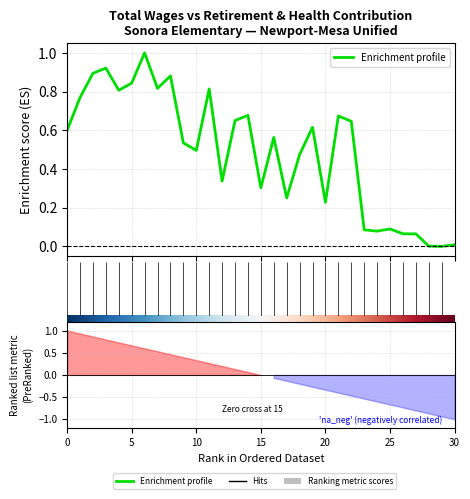

At which category does the chart reach its minimum across all series?

29